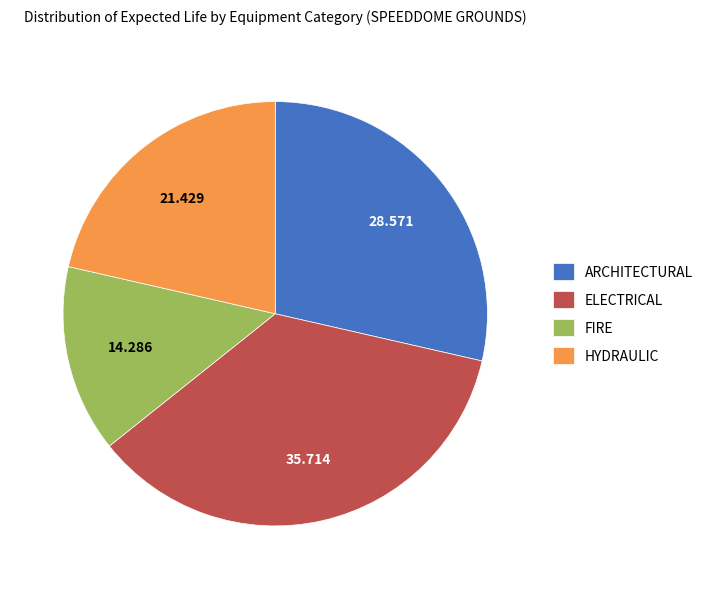

Which category has the biggest portion of the pie?

ELECTRICAL